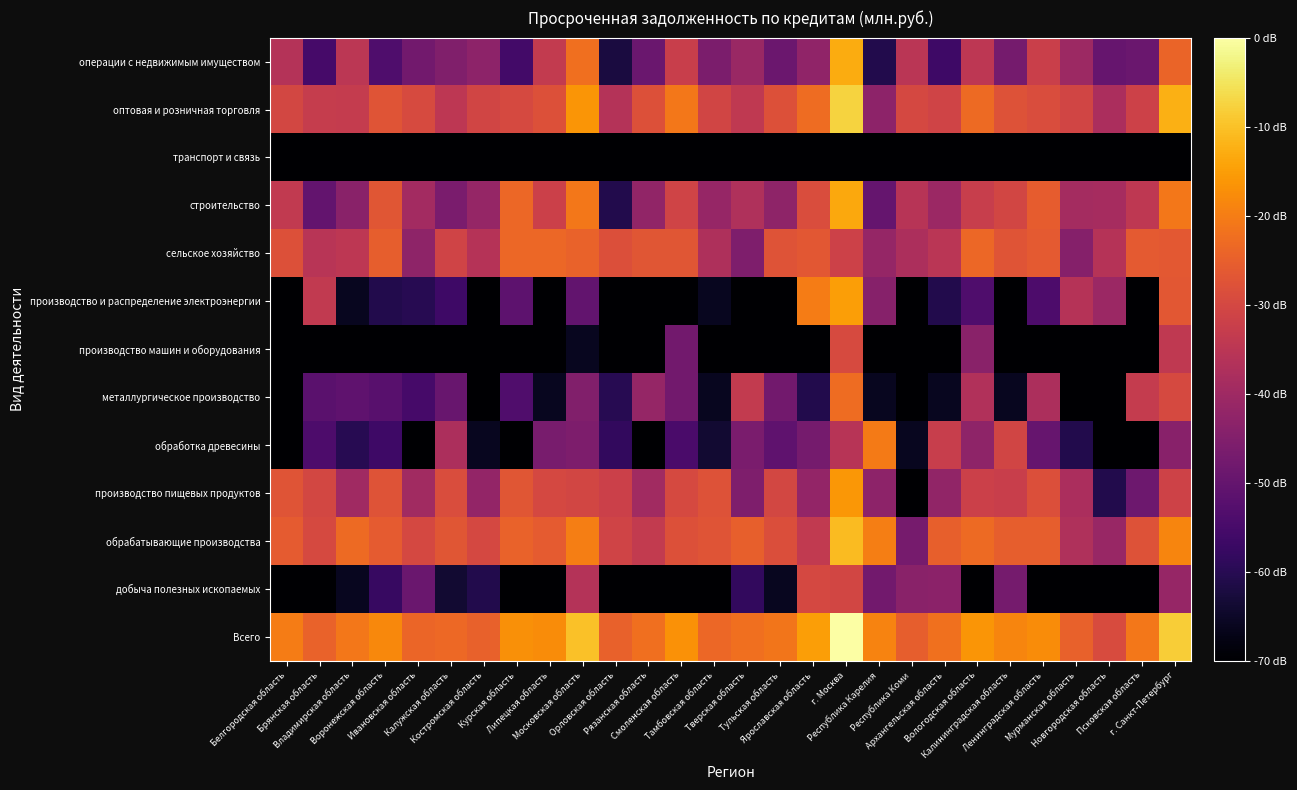

Count the number of categories in the chart.

28